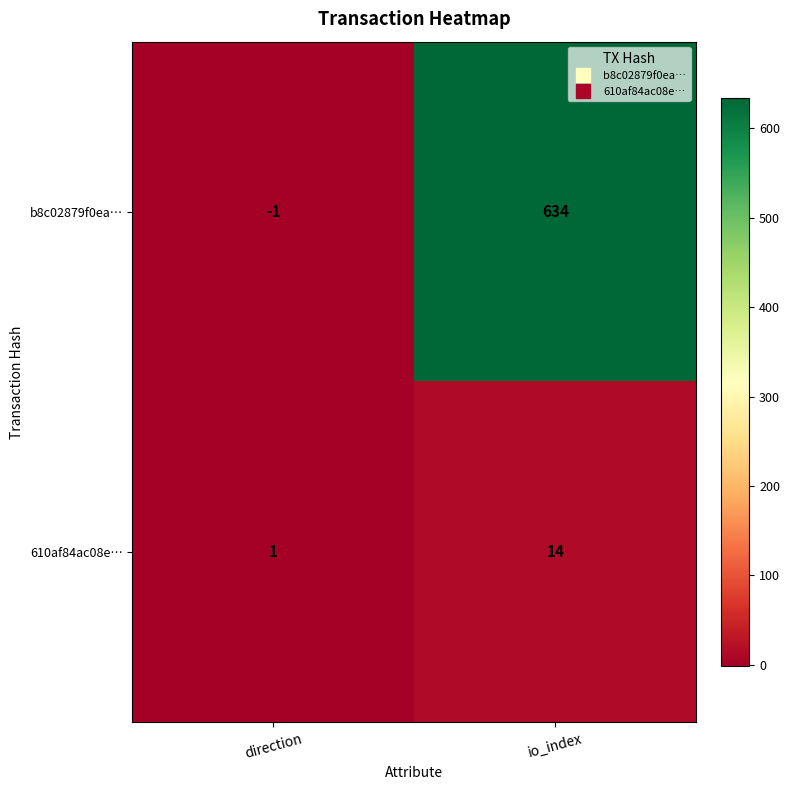

What is the spread (max minus min) of values at io_index?

620